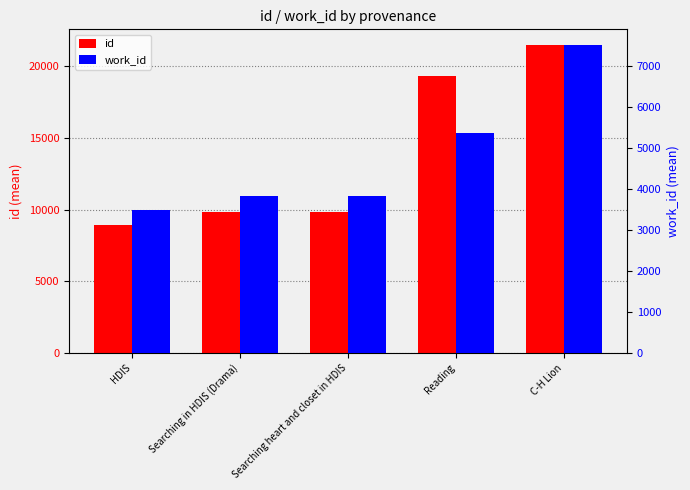

What is the difference between the highest and lowest values at Searching heart and closet in HDIS?

6026.0